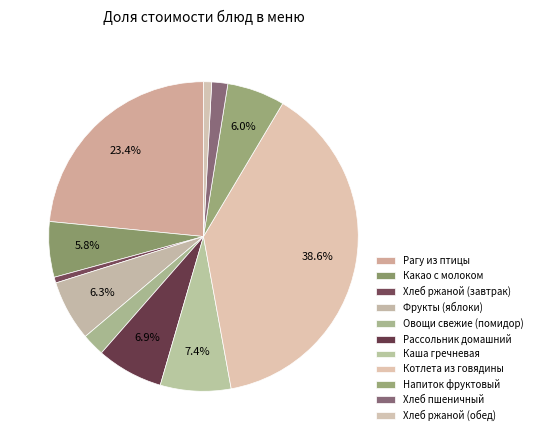

How many slices are in this pie chart?

11